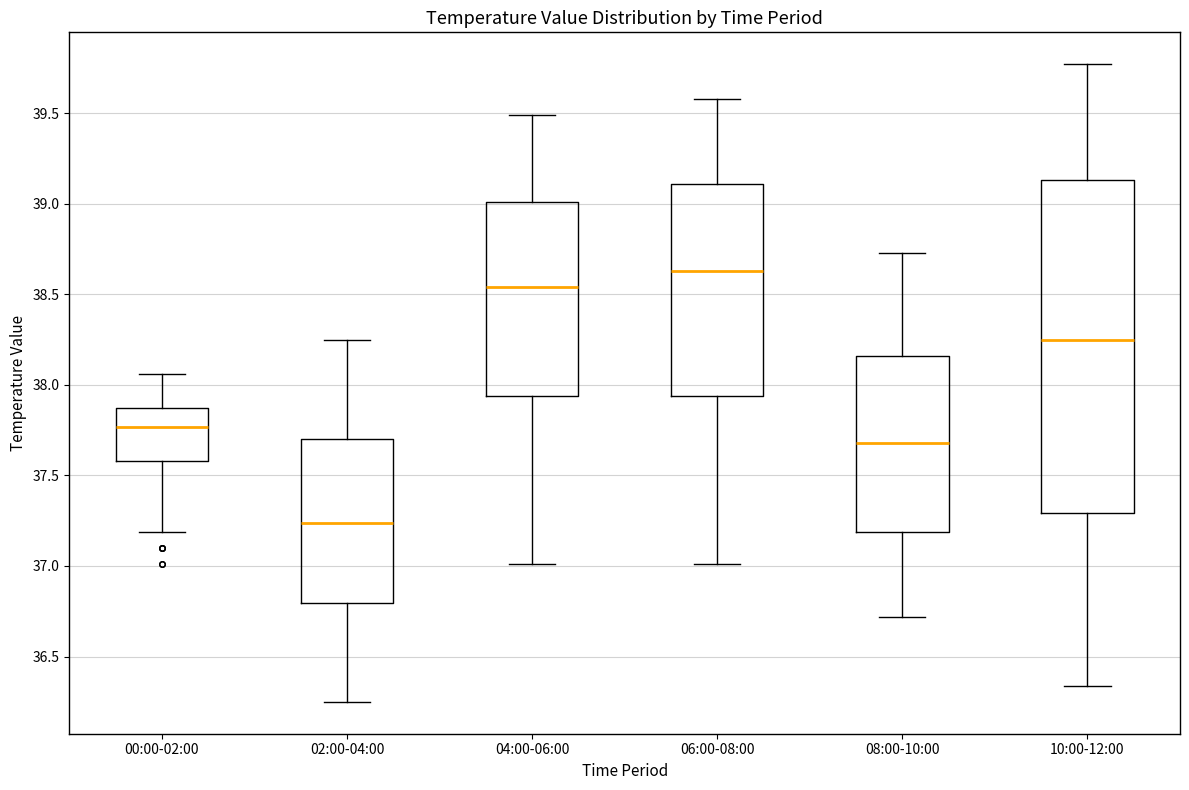

Which box has the lowest median line?

02:00-04:00